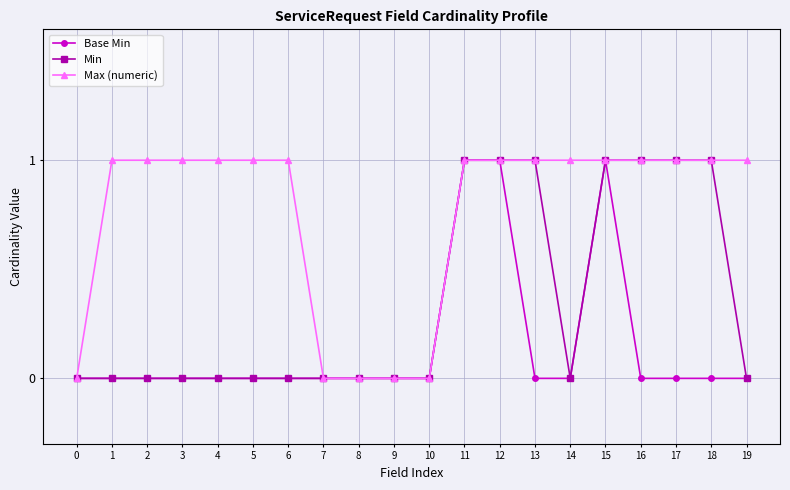

Is this an area chart (filled region under the line)?

No